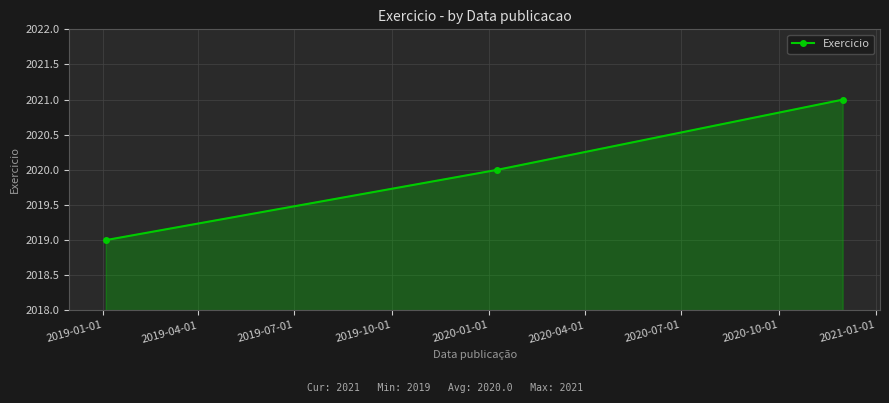

How many values are between 2019 and 2021?

3